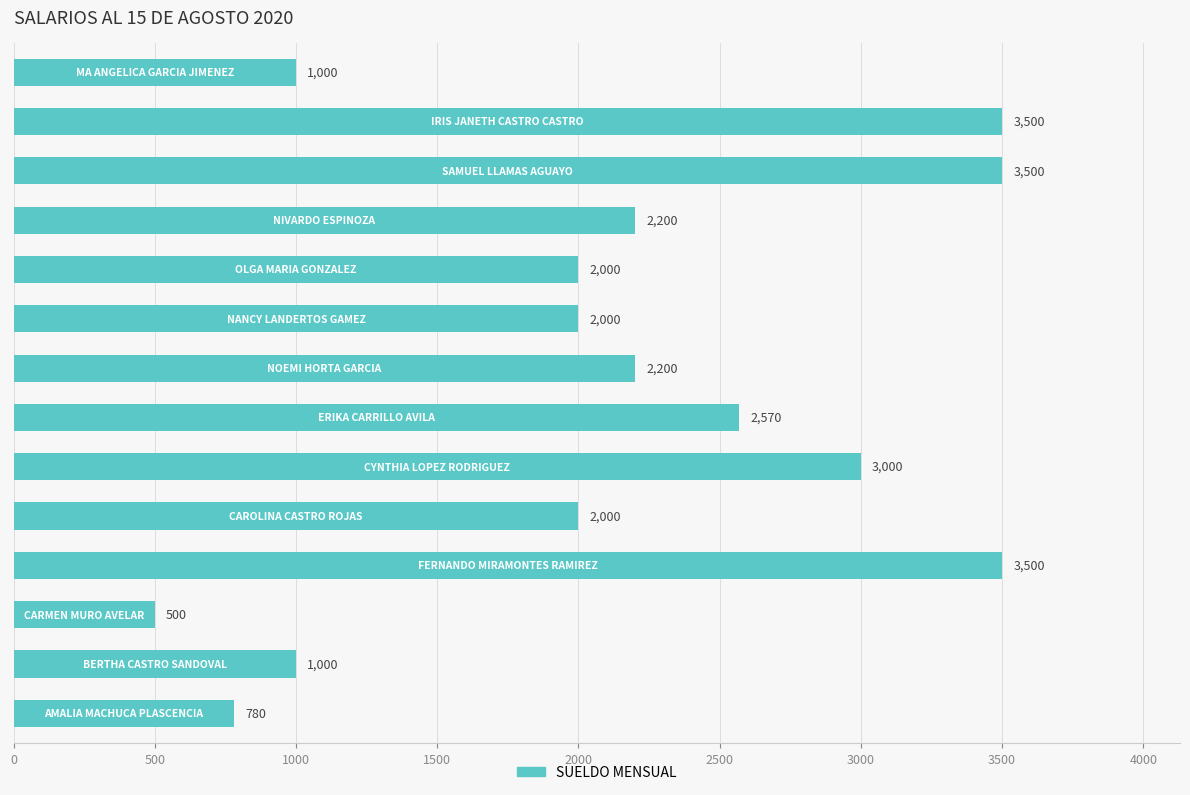

What is the maximum value shown in the chart?

3500